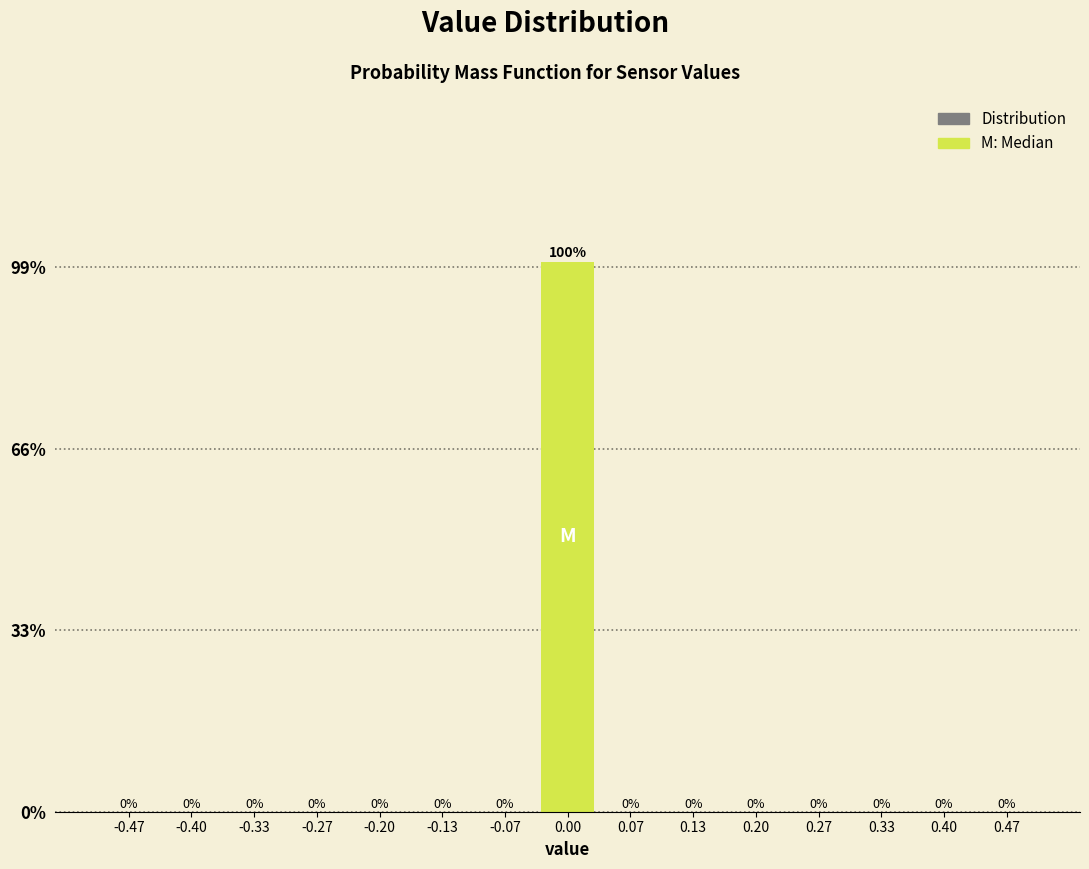

Over which range of the x-axis is the bar tallest?

-0.03 to 0.03